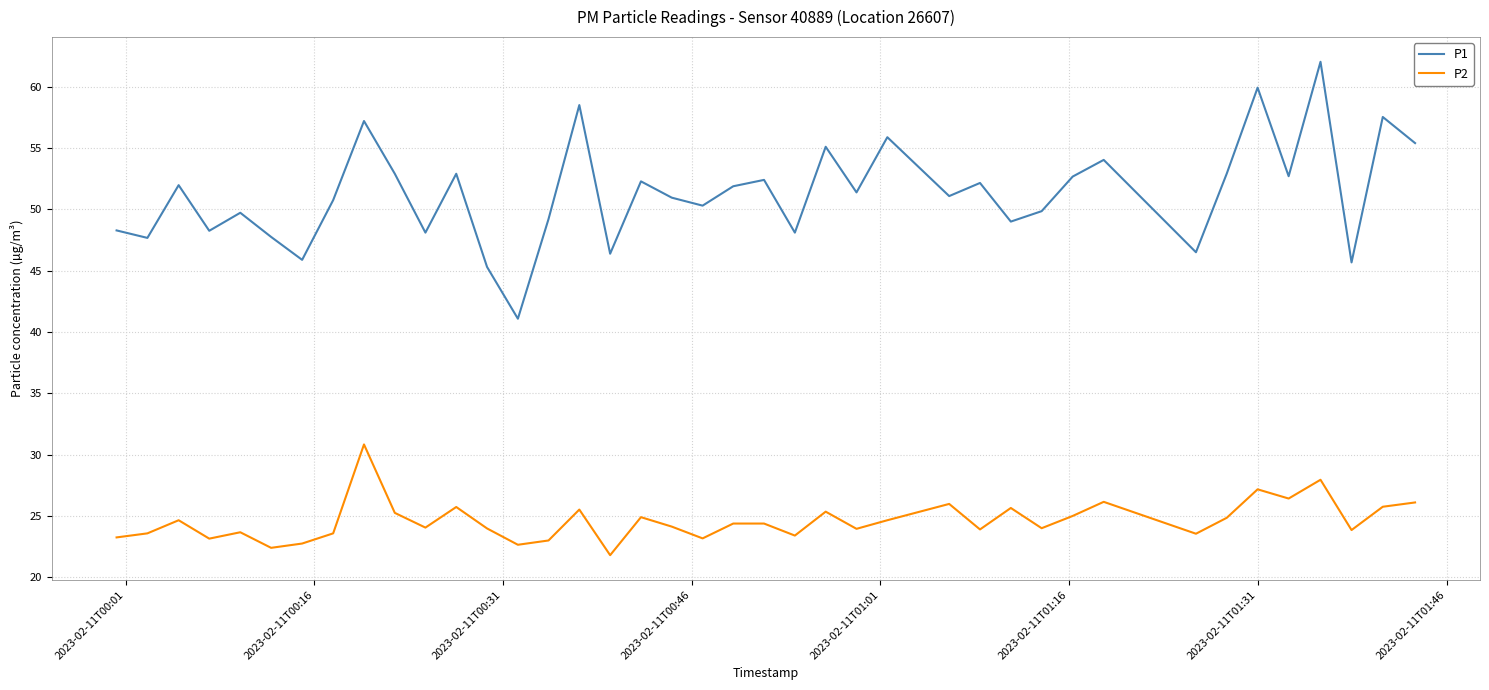

Which series has the widest spread of values?

P1